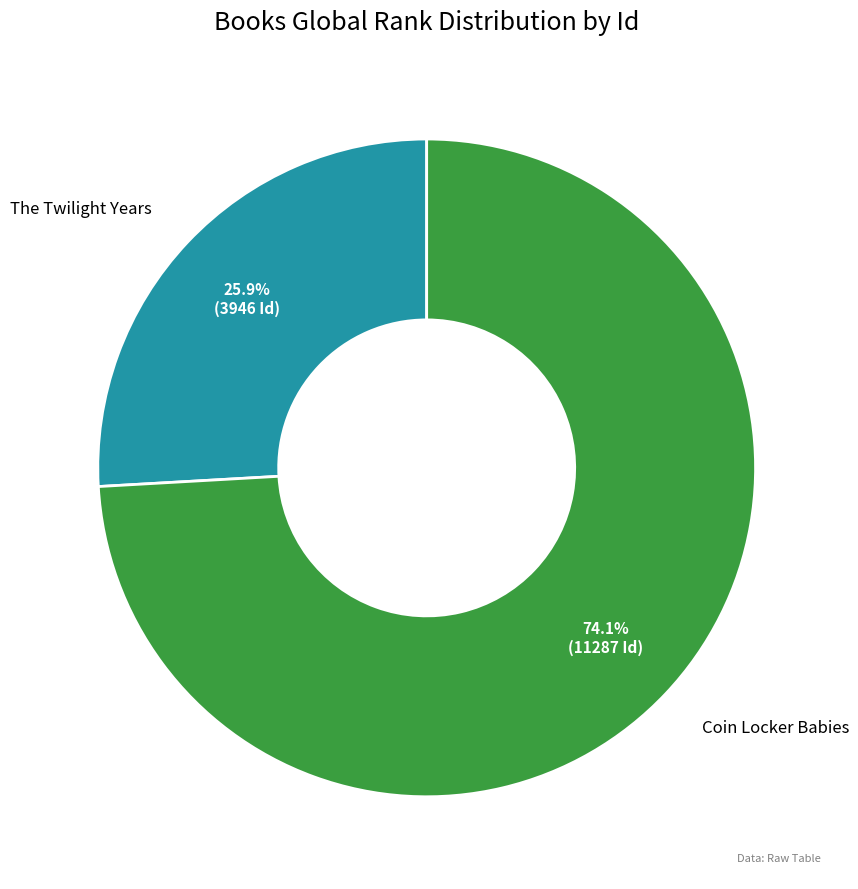

Is there any slice that represents more than half of the pie?

Yes